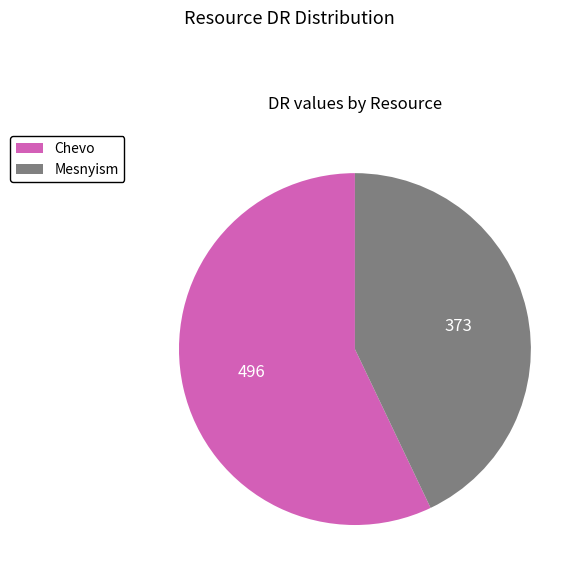

Is there any slice that represents more than half of the pie?

Yes